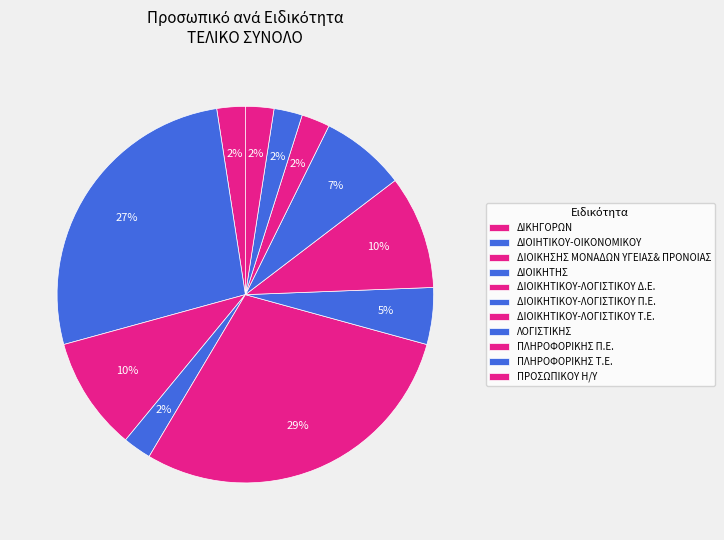

Count the number of slices in the pie.

11